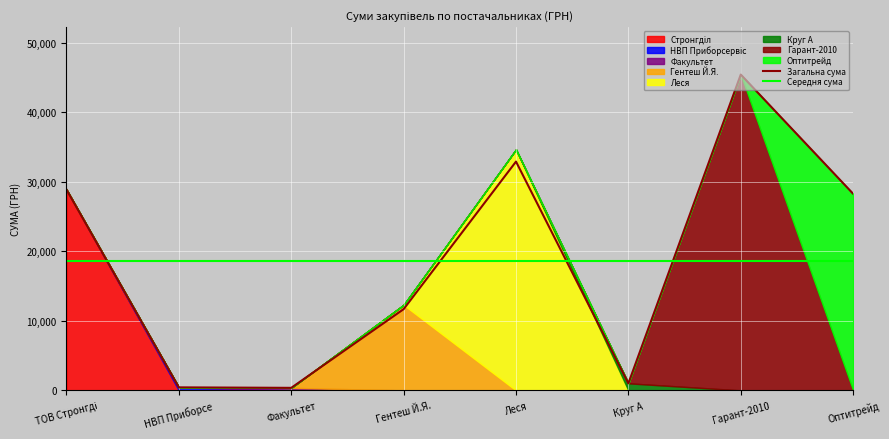

Which category has the highest value across all series?

Гарант-2010